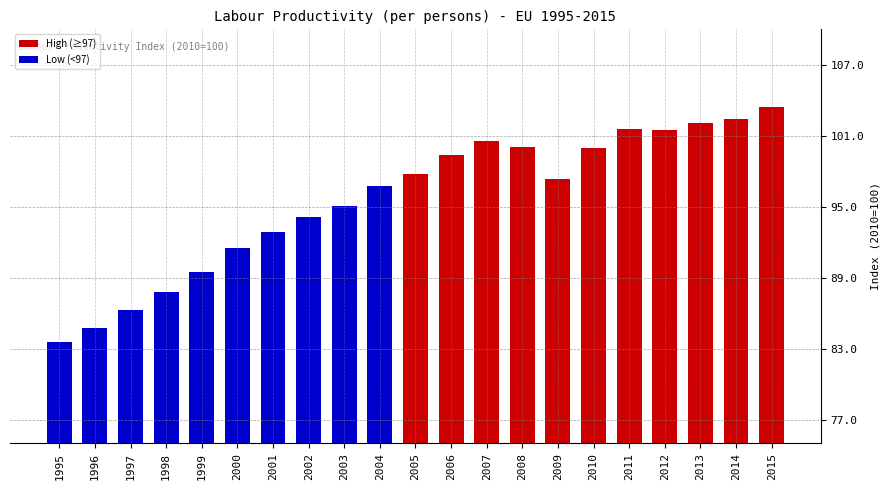

What value does the data have at 1996?

84.7